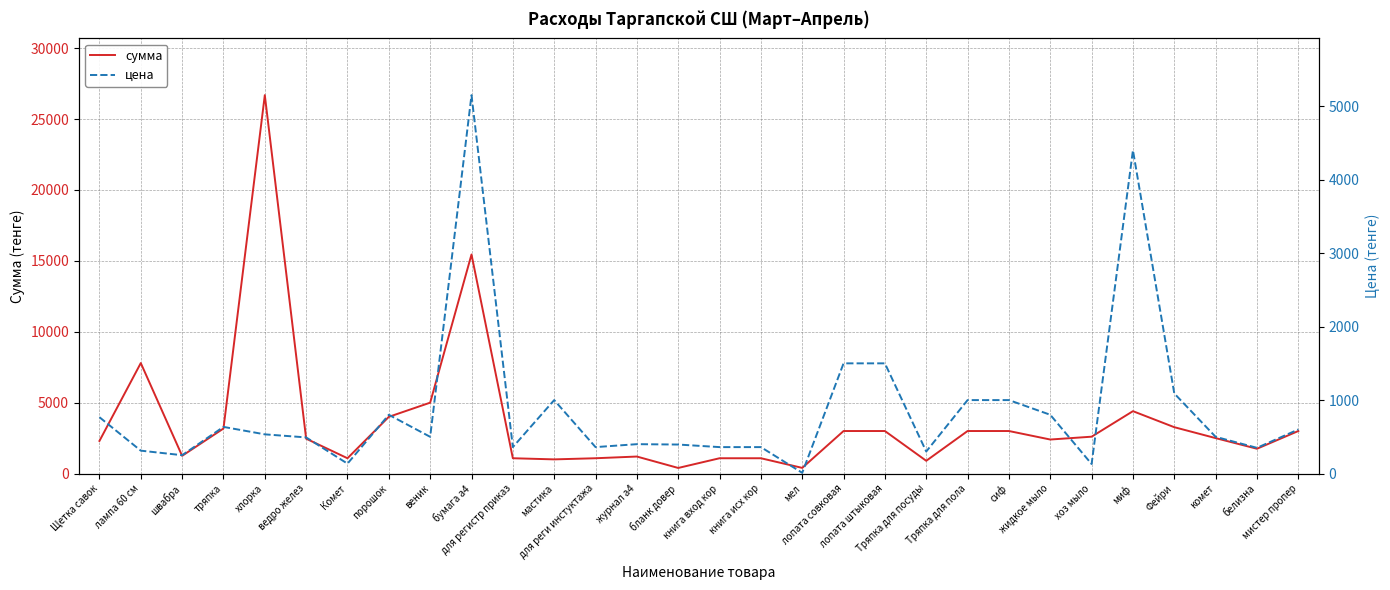

True or false: сумма and цена intersect in this chart.

False